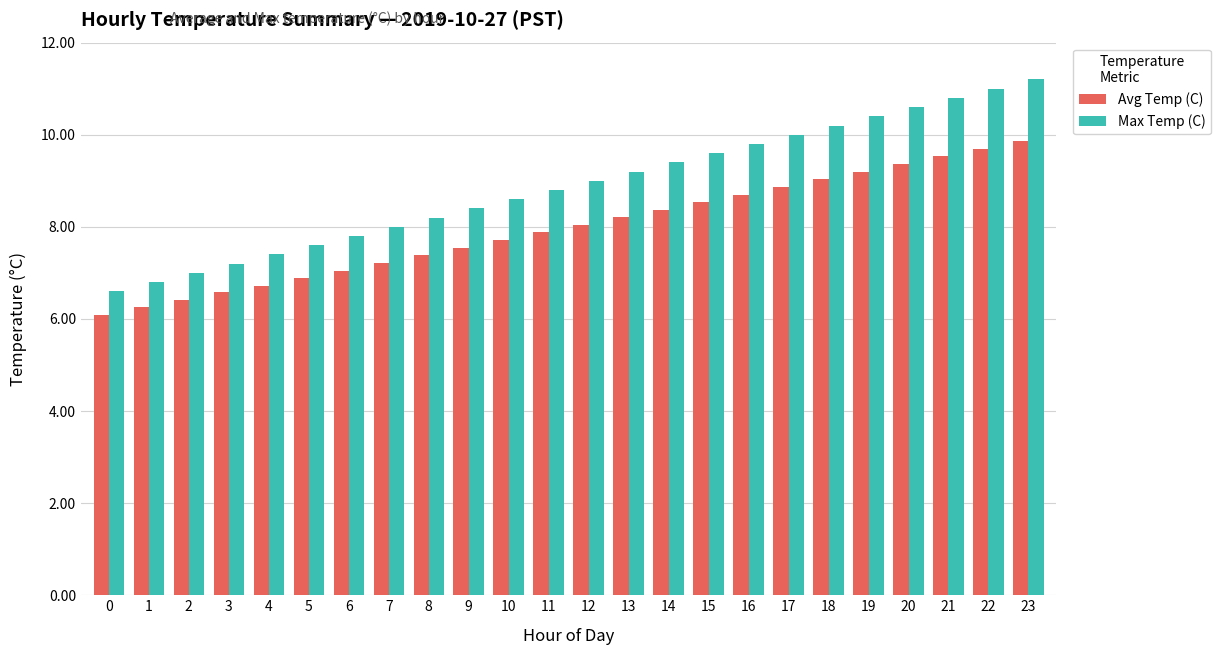

The value of Max Temp (C) at 14 is 15.8. True or false?

False